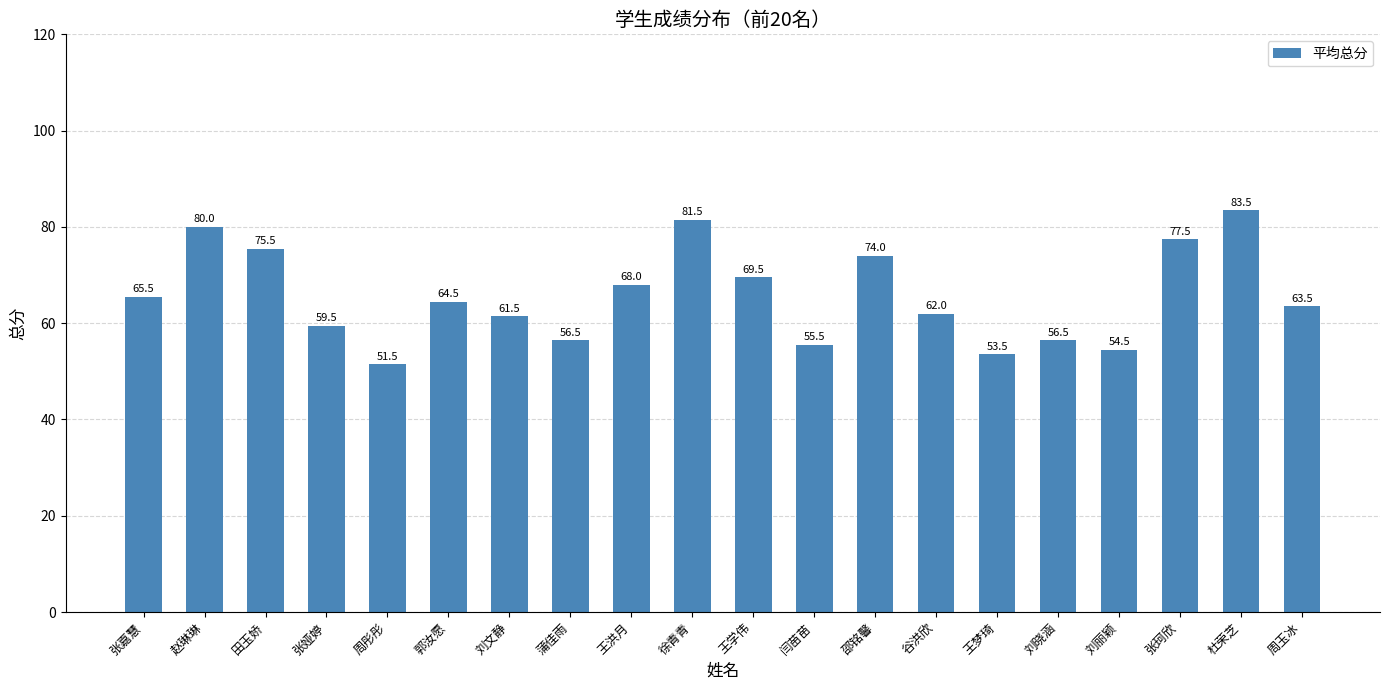

Which label corresponds to the smallest value in the chart?

周彤彤